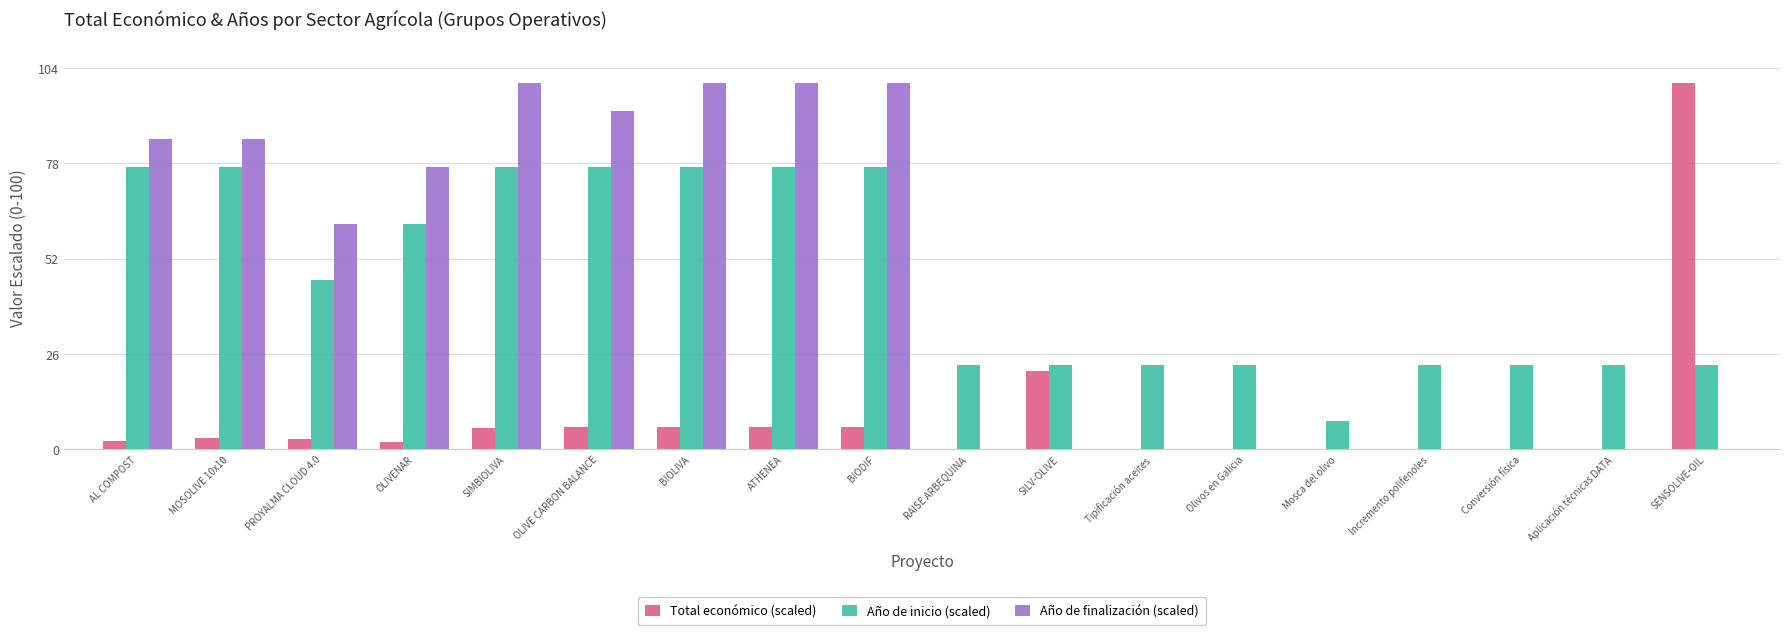

How many distinct data groups are displayed?

3